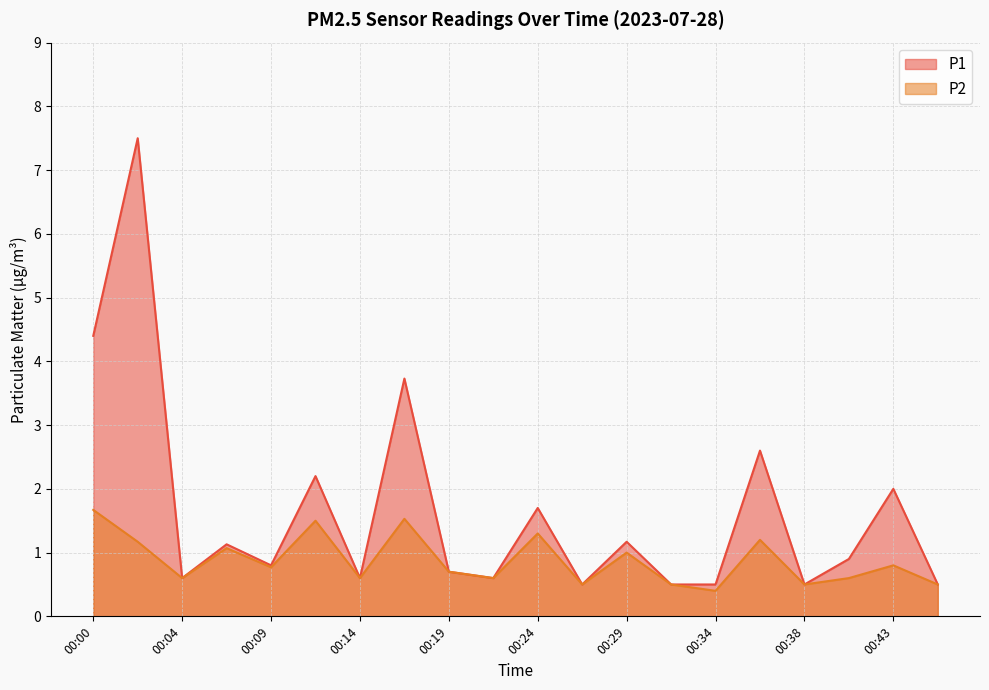

Does the chart have visible grid lines?

Yes